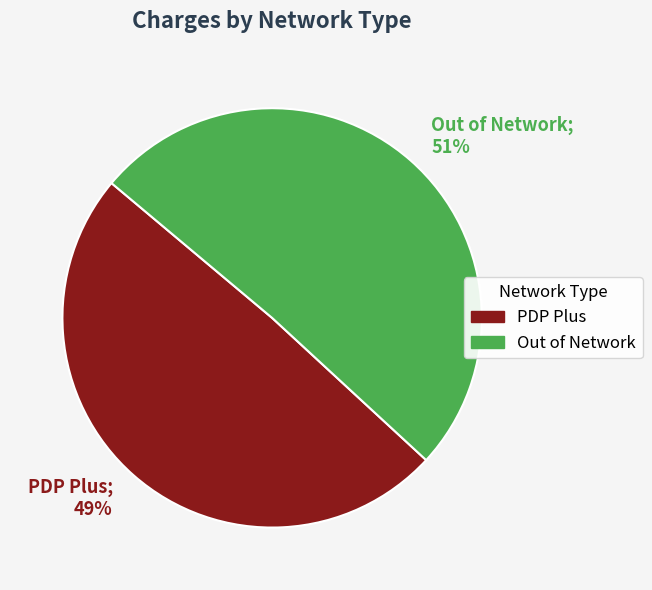

Which slice is the smallest?

PDP Plus